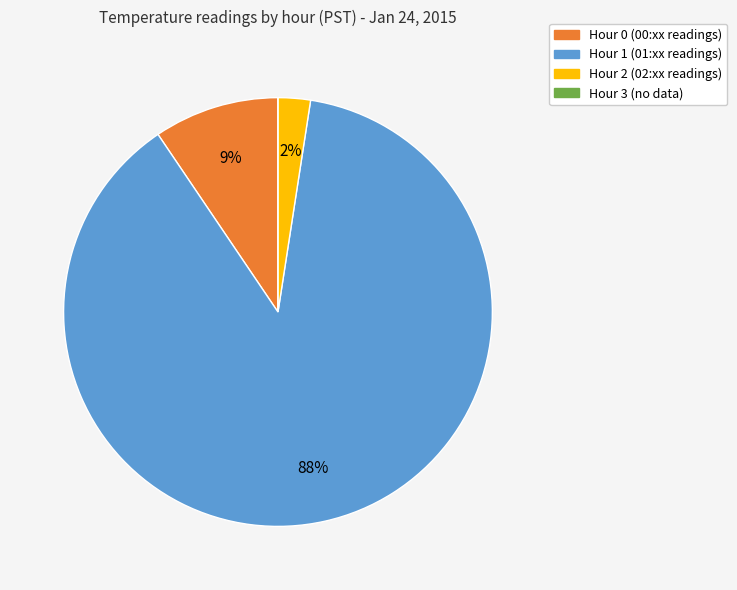

To the nearest percent, what percentage of the pie is Hour 2?

2%